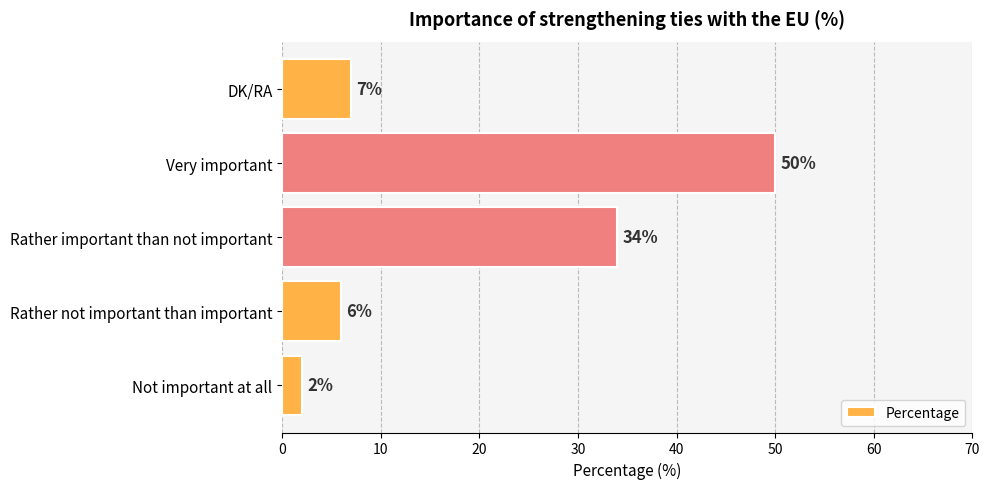

What is the difference between the second highest and second lowest values?

28